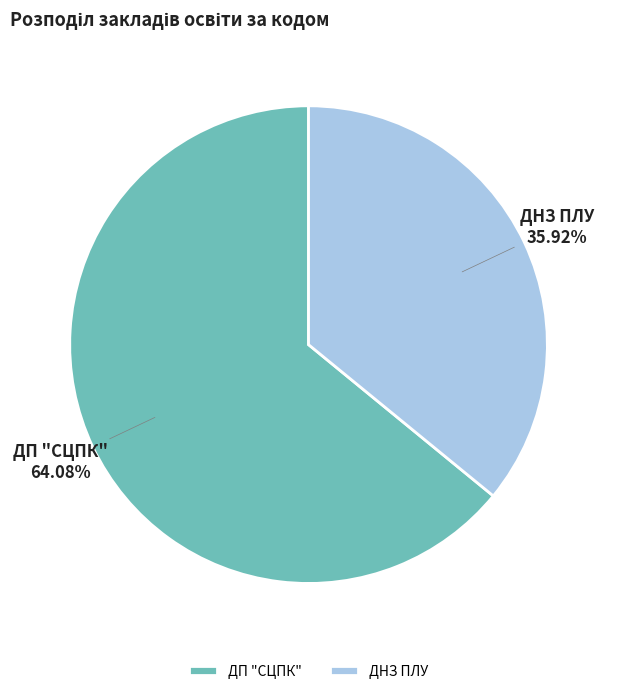

To the nearest percent, what is the difference between the largest and smallest slice percentages?

28%